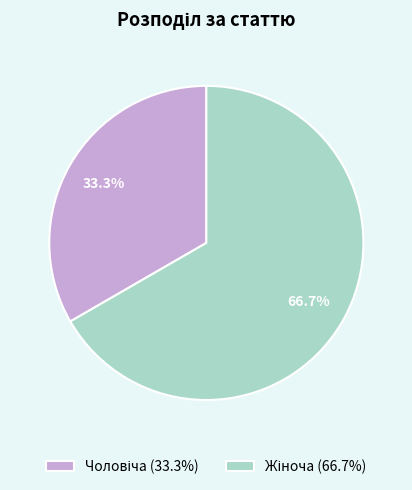

Is there any slice that represents more than half of the pie?

Yes